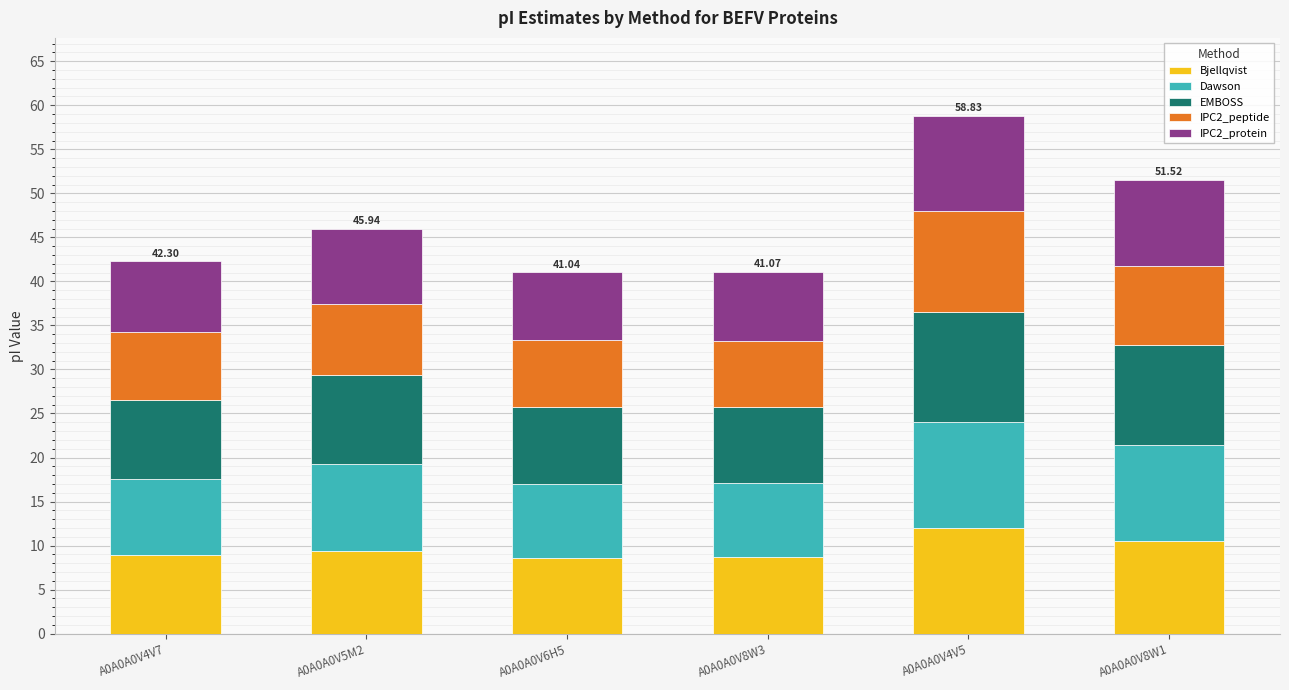

At which category is the sum across all series the highest?

A0A0A0V4V5